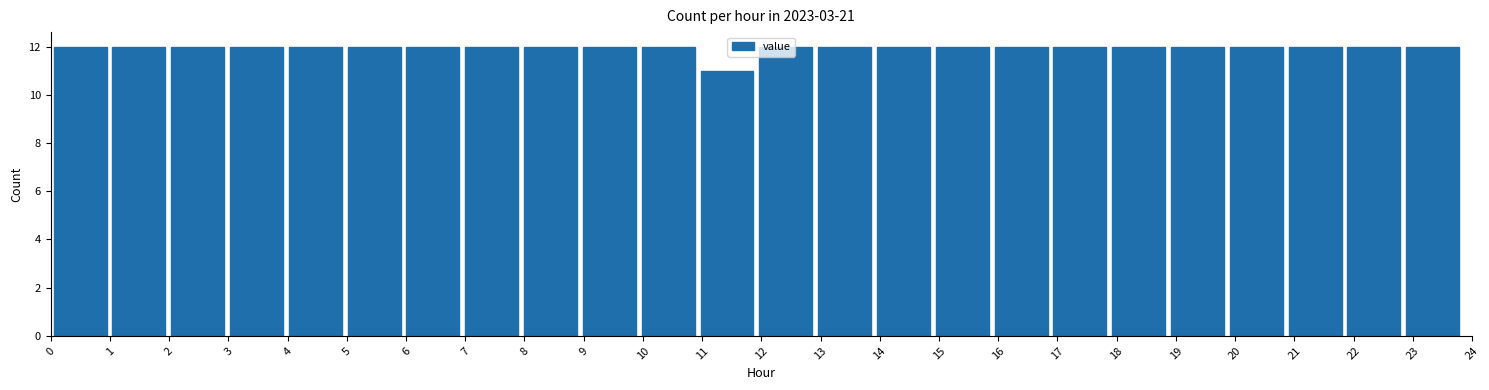

Reading left to right, list every bar in this chart as the range it spans on the x-axis followed by its height. Neither the bar edges nor the heights are printed on the chart, so give them approximately, as read against the axes.

0.0 to 1.0: 12
1.0 to 2.0: 12
2.0 to 3.0: 12
3.0 to 4.0: 12
4.0 to 5.0: 12
5.0 to 6.0: 12
6.0 to 7.0: 12
7.0 to 7.9: 12
7.9 to 8.9: 12
8.9 to 9.9: 12
9.9 to 10.9: 12
10.9 to 11.9: 11
11.9 to 12.9: 12
12.9 to 13.9: 12
13.9 to 14.9: 12
14.9 to 15.9: 12
15.9 to 16.9: 12
16.9 to 17.9: 12
17.9 to 18.9: 12
18.9 to 19.9: 12
19.9 to 20.9: 12
20.9 to 21.8: 12
21.8 to 22.8: 12
22.8 to 23.8: 12